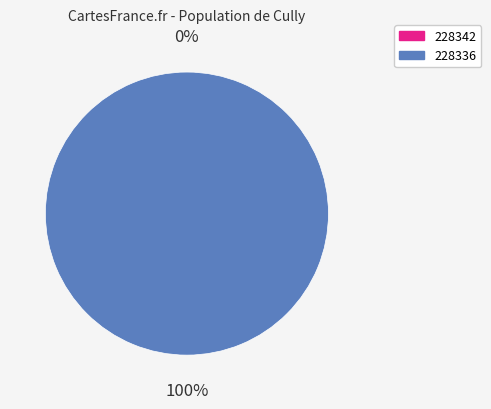

Rank the categories by value from lowest to highest.

228342, 228336